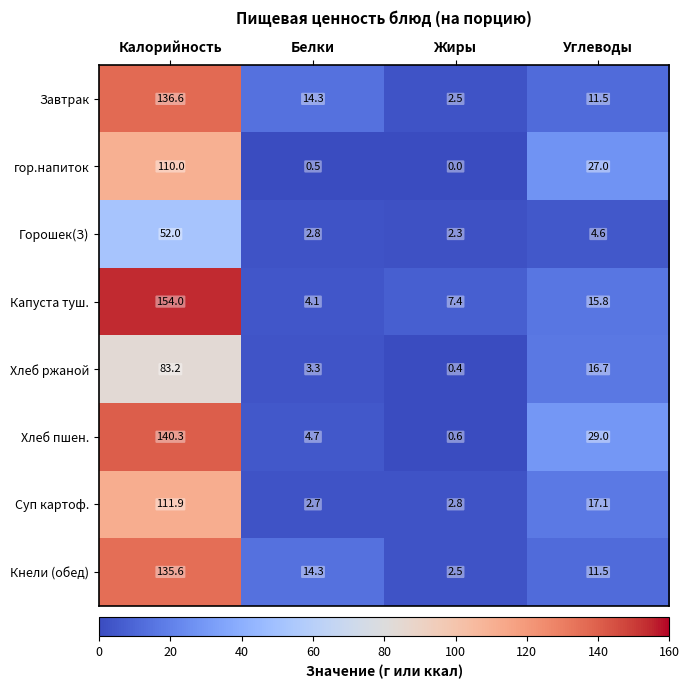

Is it true that Завтрак equals 16.7 at Углеводы?

False